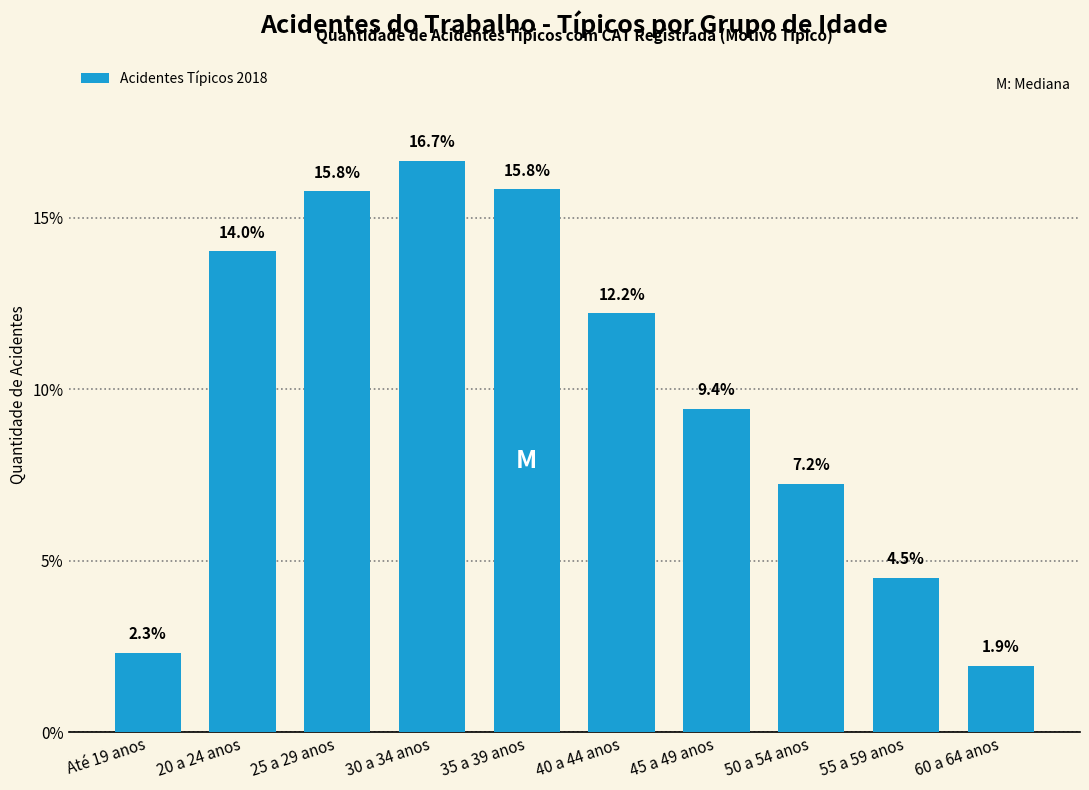

Reading left to right, list all the values displayed in this chart.

2.3	14.0	15.8	16.7	15.8	12.2	9.4	7.2	4.5	1.9